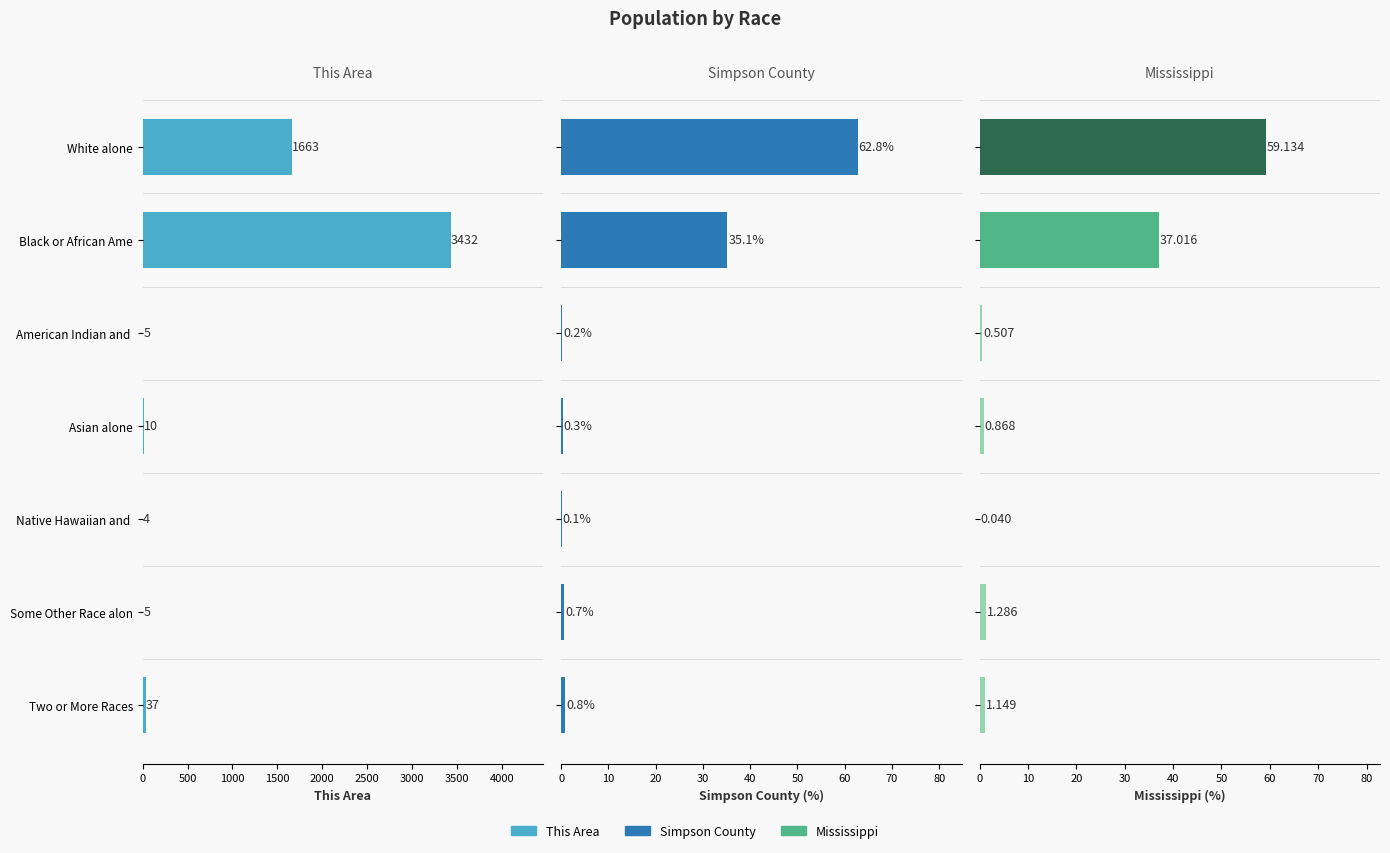

Are the bars grouped side by side (vs. stacked)?

Yes